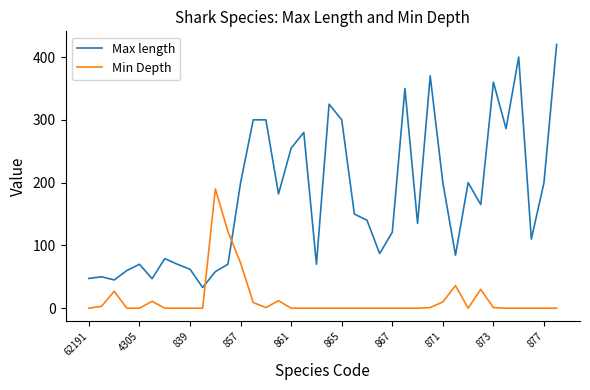

What is the difference between the maximum and minimum values in the Max length series?

387.0